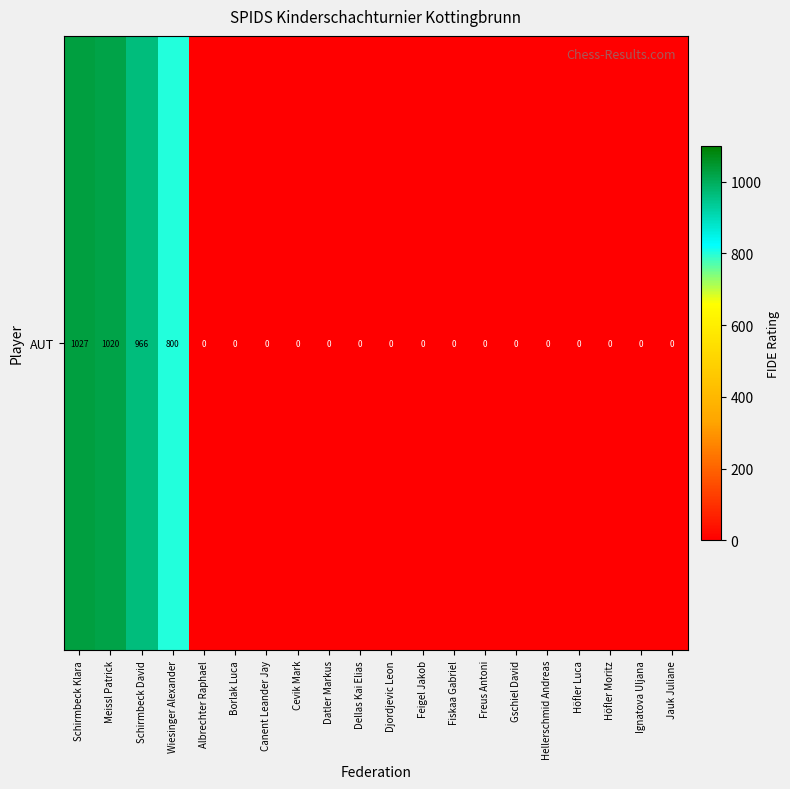

Which has a higher value, Feigel Jakob or Freus Antoni?

Feigel Jakob